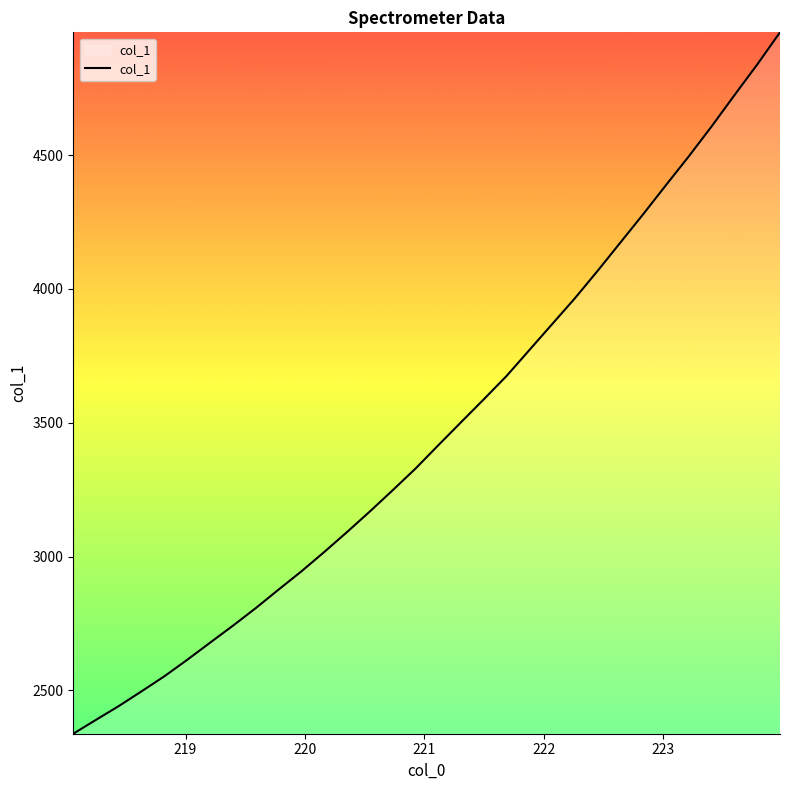

What is the smallest value displayed?

2338.2